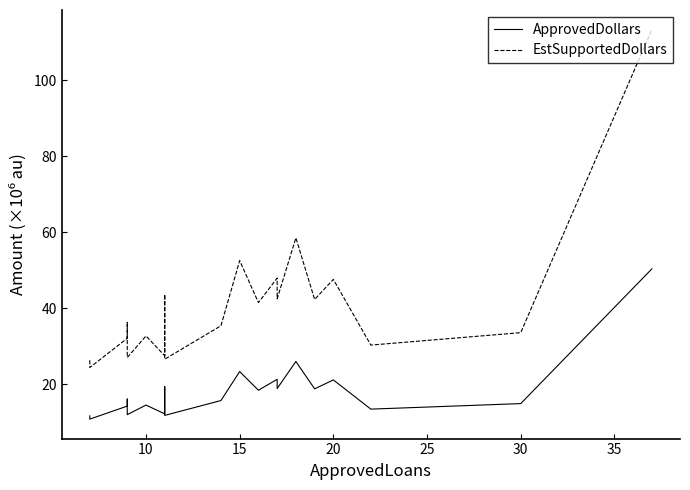

Does the chart have visible grid lines?

No